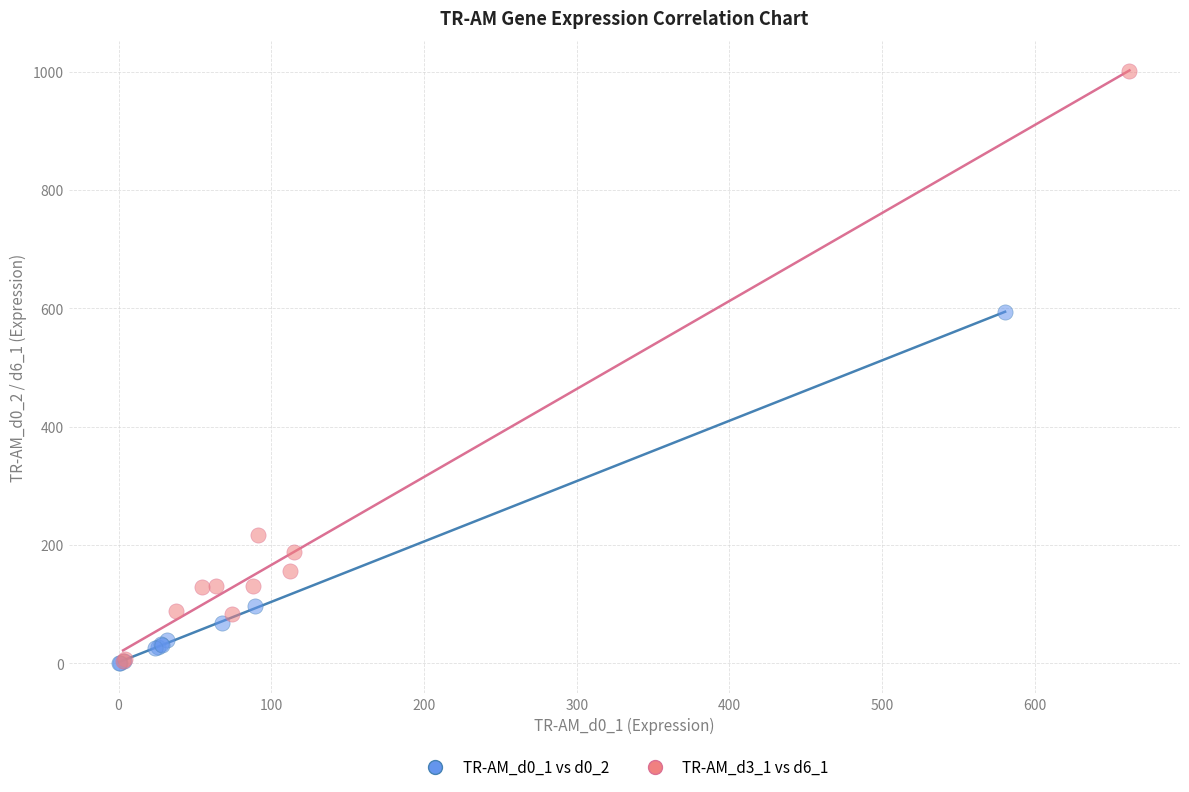

Which series has the widest spread of Y values?

TR-AM_d3_1 vs d6_1